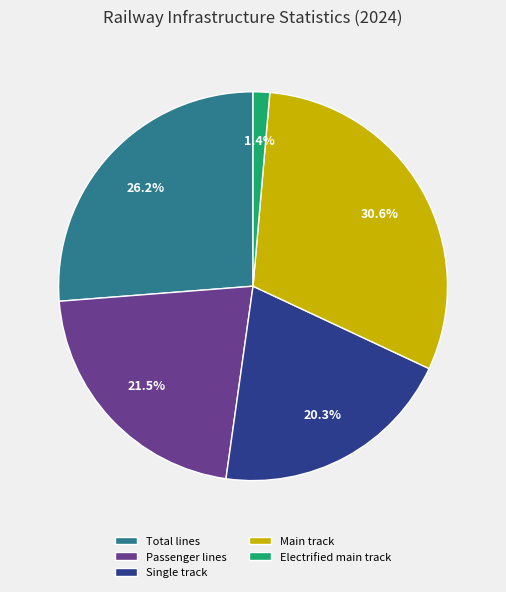

Between Passenger lines and Main track, which is larger?

Main track